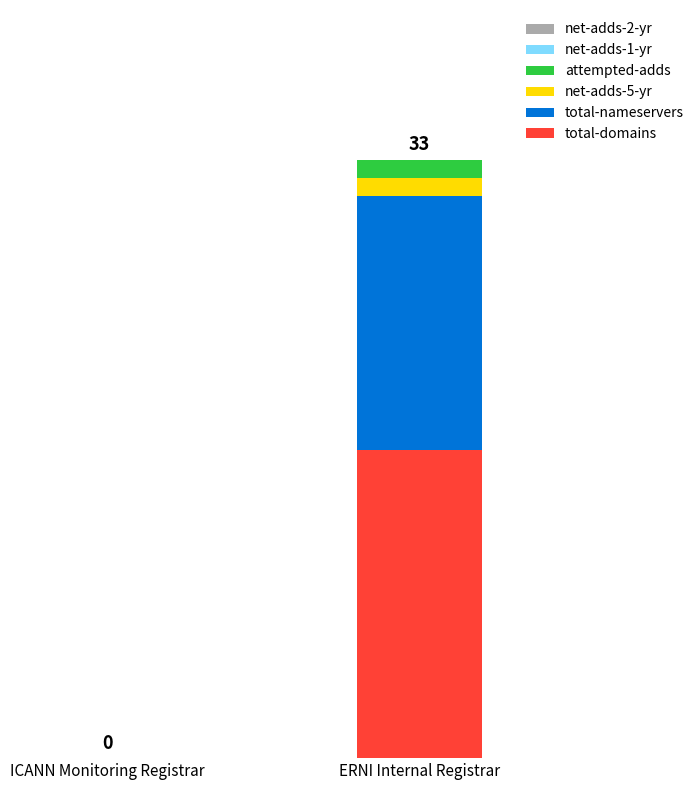

At which label is attempted-adds closest to 0?

ICANN Monitoring Registrar